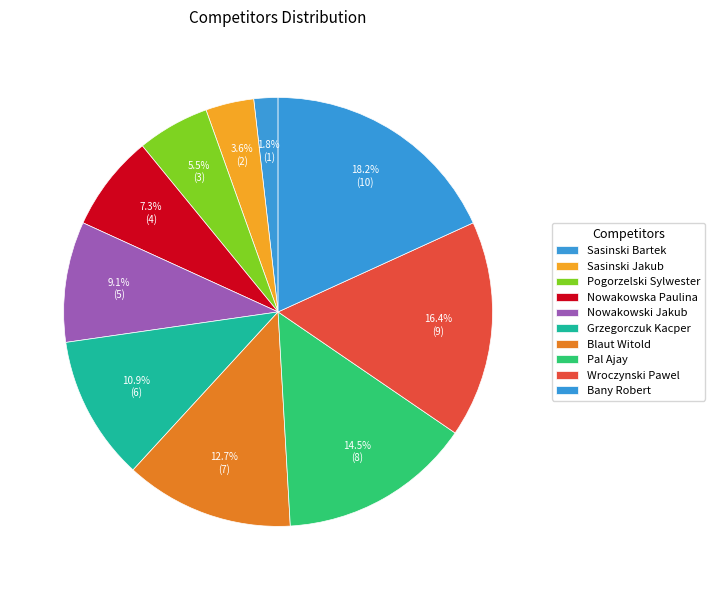

To the nearest percent, what is the combined percentage of Sasinski Bartek and Nowakowska Paulina?

9%